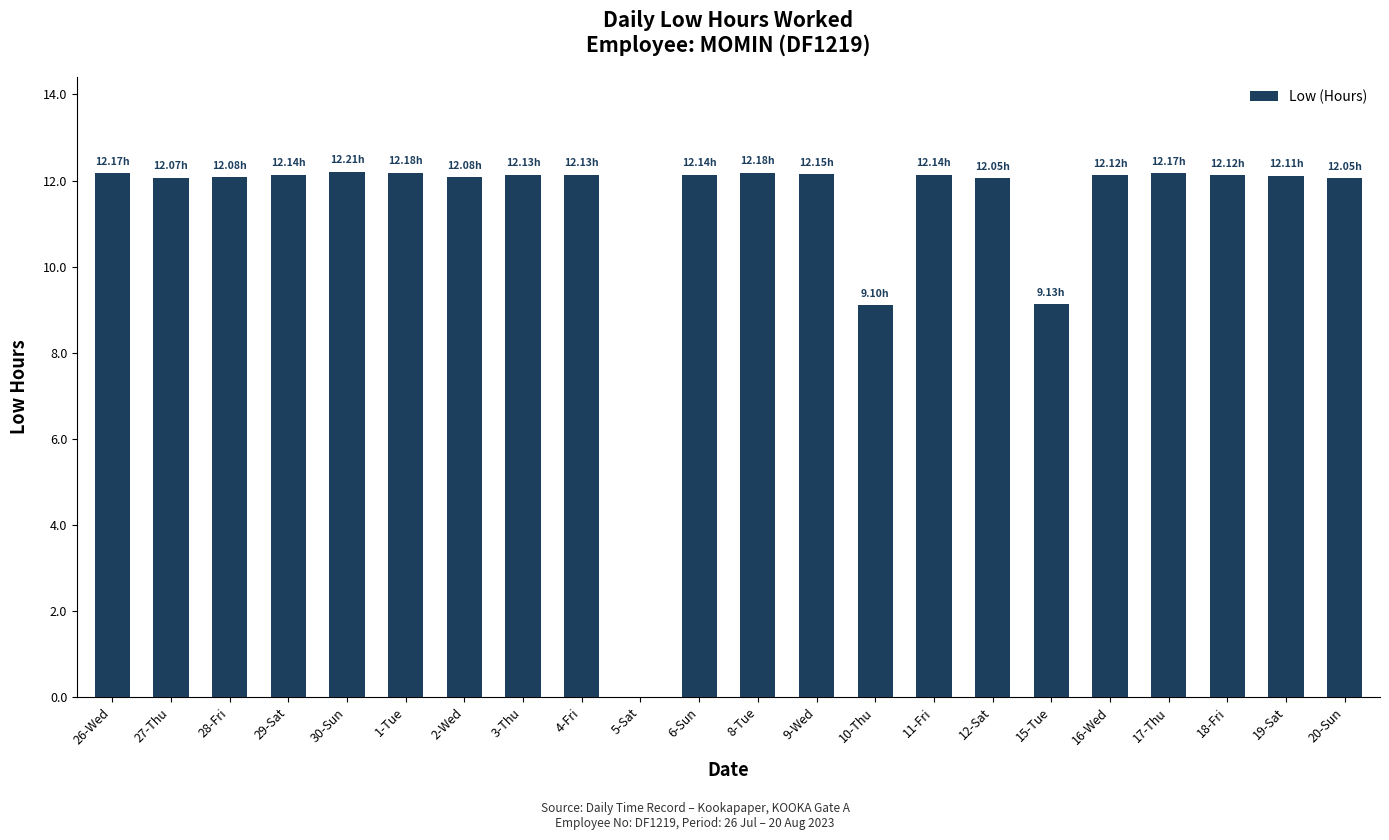

The value at 10-Thu is 4.0. True or false?

False